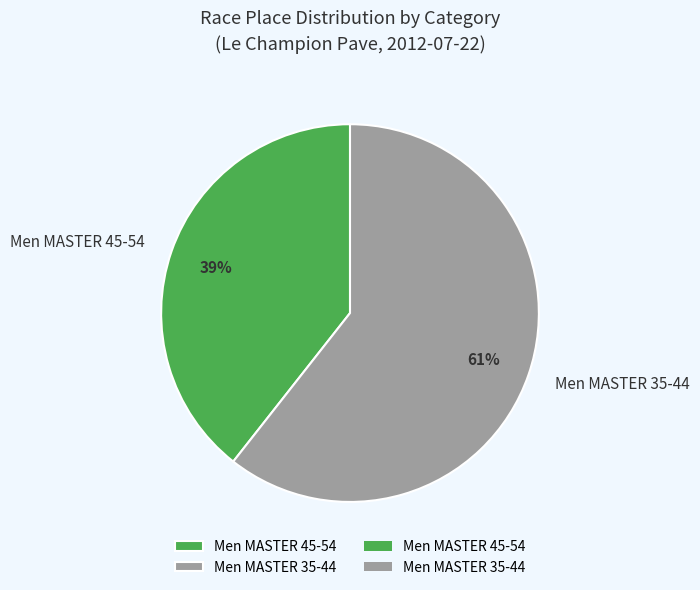

Which slice is the largest?

Men MASTER 35-44